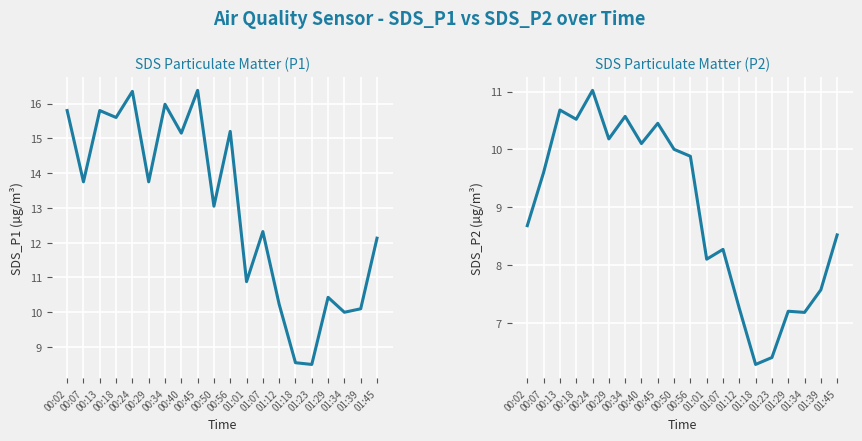

Reading right to left, what are all the values shown in this chart?

SDS_P1: 01:45=12.1	01:39=10.1	01:34=10.0	01:29=10.4	01:23=8.5	01:18=8.6	01:12=10.2	01:07=12.3	01:01=10.9	00:56=15.2	00:50=13.1	00:45=16.4	00:40=15.2	00:34=16.0	00:29=13.8	00:24=16.4	00:18=15.6	00:13=15.8	00:07=13.8	00:02=15.8
SDS_P2: 01:45=8.5	01:39=7.6	01:34=7.2	01:29=7.2	01:23=6.4	01:18=6.3	01:12=7.2	01:07=8.3	01:01=8.1	00:56=9.9	00:50=10.0	00:45=10.4	00:40=10.1	00:34=10.6	00:29=10.2	00:24=11.0	00:18=10.5	00:13=10.7	00:07=9.6	00:02=8.7